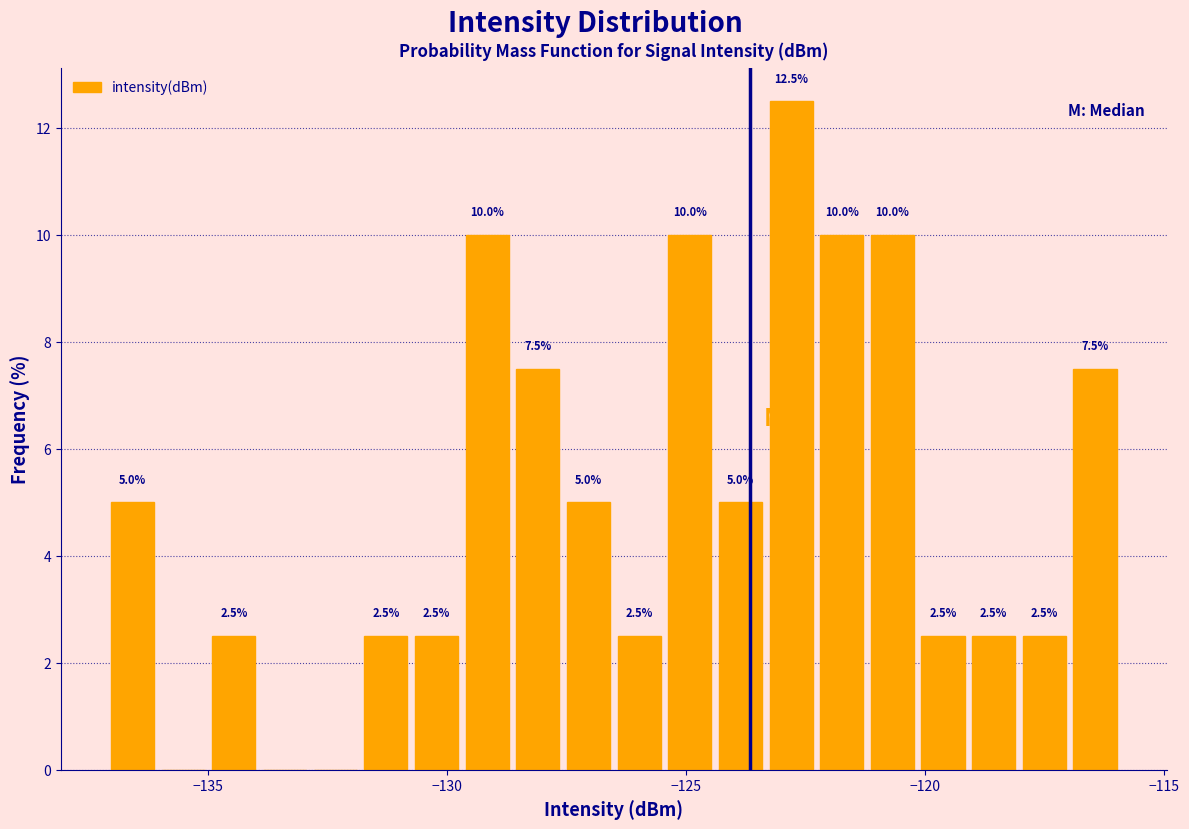

Read against the x-axis, roughly where is the centre of the tallest bar?

-123.0